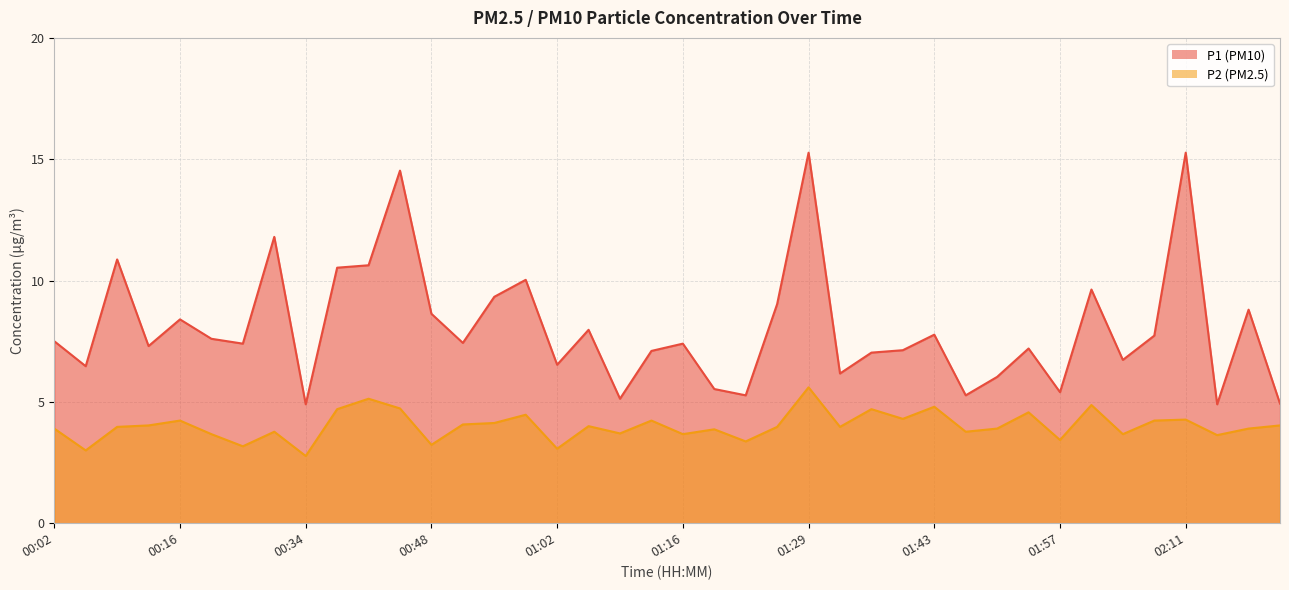

At 02:04, list the series in order from largest to smallest.

P1, P2